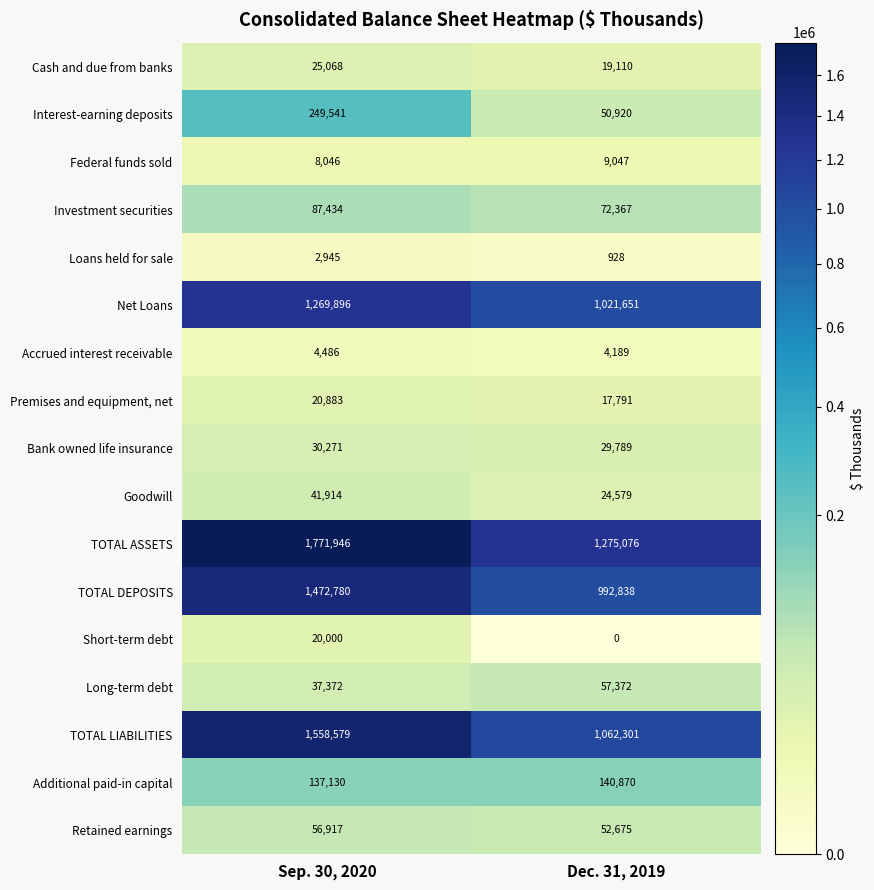

Rank the series by their maximum value, from highest to lowest.

TOTAL ASSETS, TOTAL LIABILITIES, TOTAL DEPOSITS, Net Loans, Interest-earning deposits, Additional paid-in capital, Investment securities, Long-term debt, Retained earnings, Goodwill, Bank owned life insurance, Cash and due from banks, Premises and equipment, net, Short-term debt, Federal funds sold, Accrued interest receivable, Loans held for sale